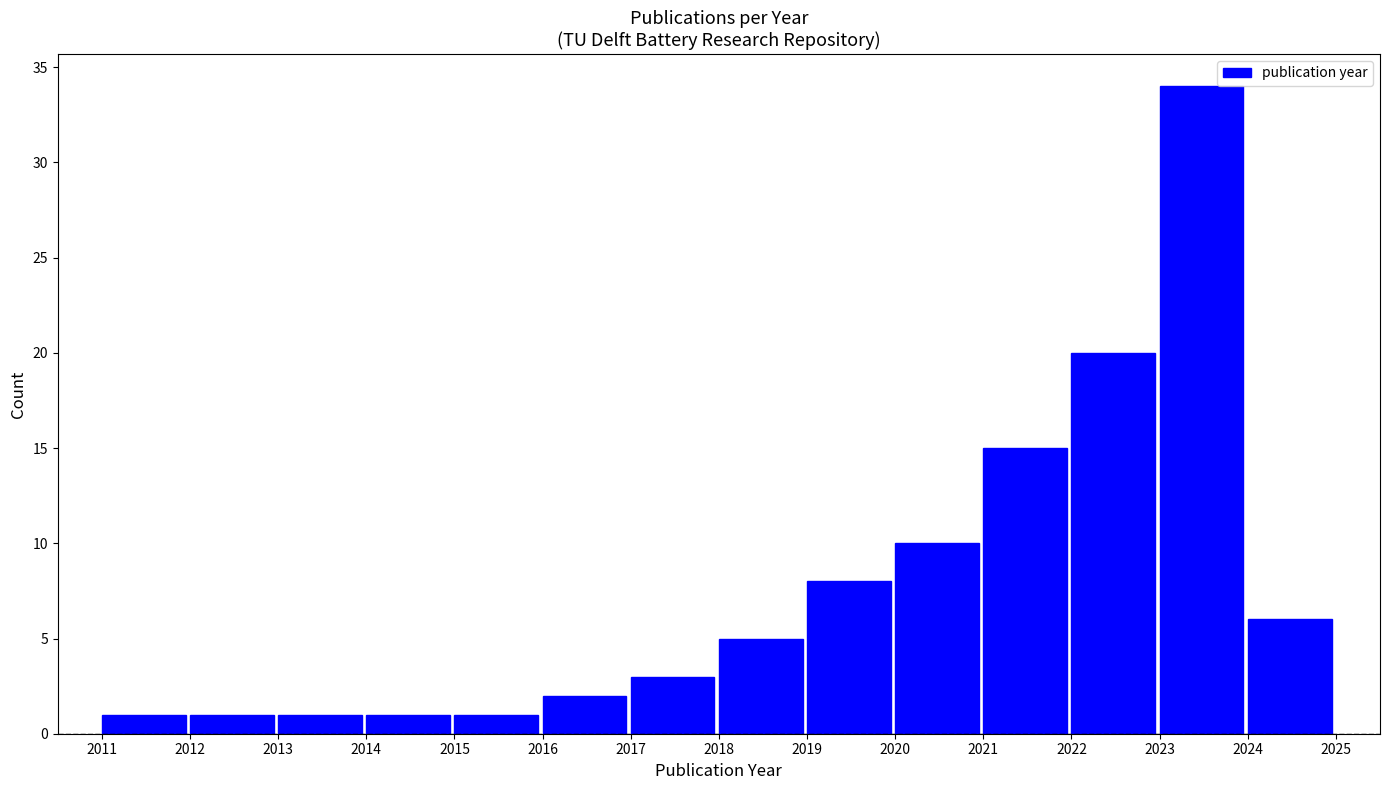

Reading left to right, list all the values displayed in this chart.

2011=1	2012=1	2013=1	2014=1	2015=1	2016=2	2017=3	2018=5	2019=8	2020=10	2021=15	2022=20	2023=34	2024=6